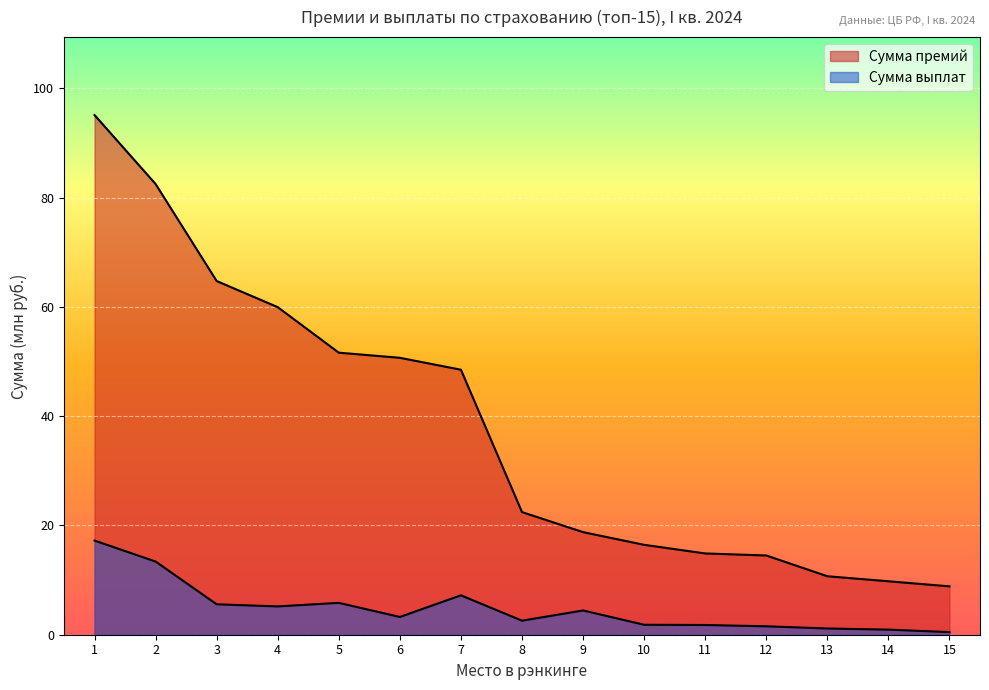

Where does the Сумма премий series first go above 22?

1